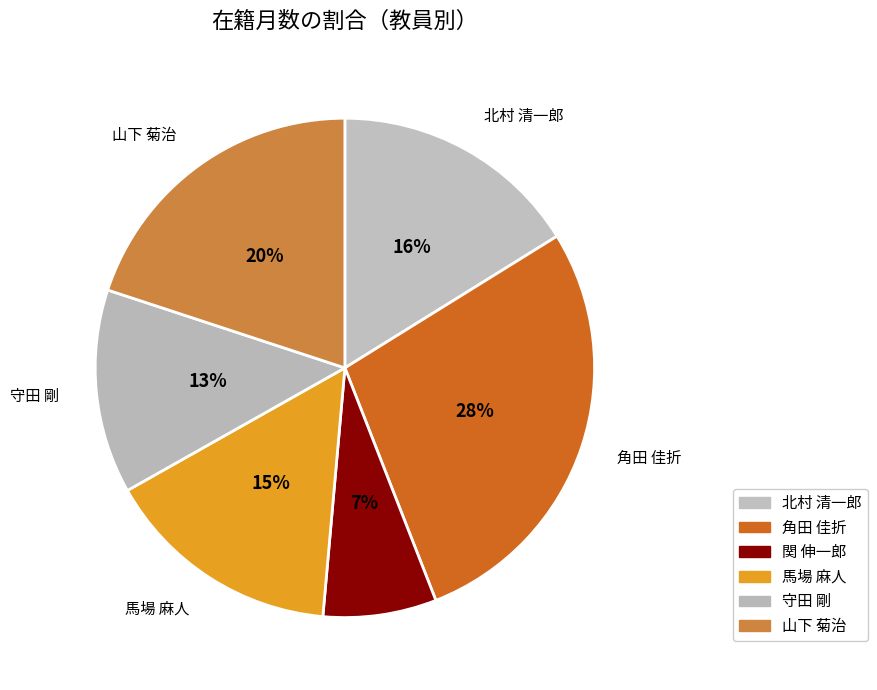

Is the sum of 関 伸一郎 and 北村 清一郎 greater than half?

No